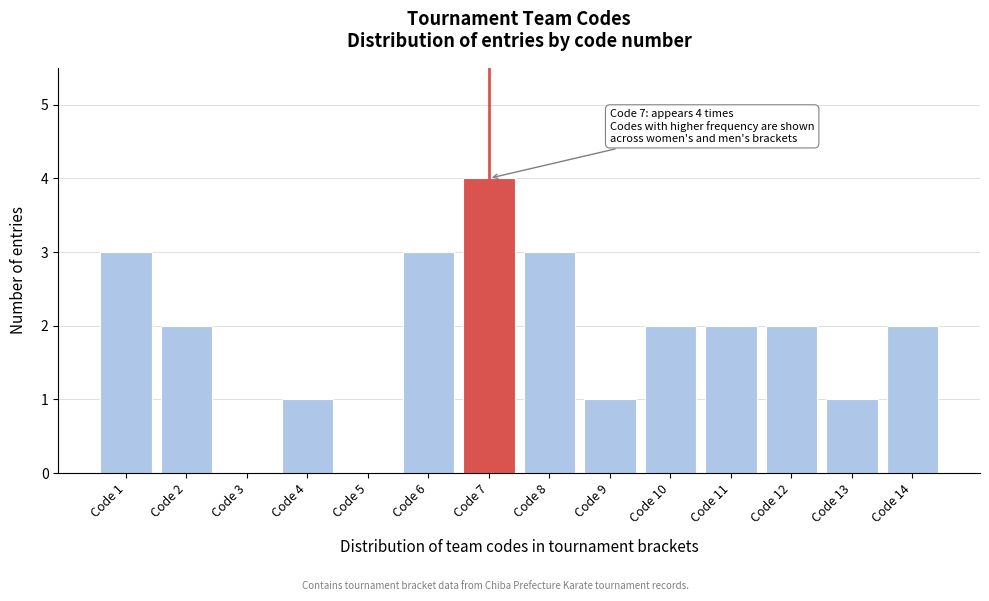

Reading left to right, list all the values displayed in this chart.

Code 1=3	Code 2=2	Code 3=0	Code 4=1	Code 5=0	Code 6=3	Code 7=4	Code 8=3	Code 9=1	Code 10=2	Code 11=2	Code 12=2	Code 13=1	Code 14=2